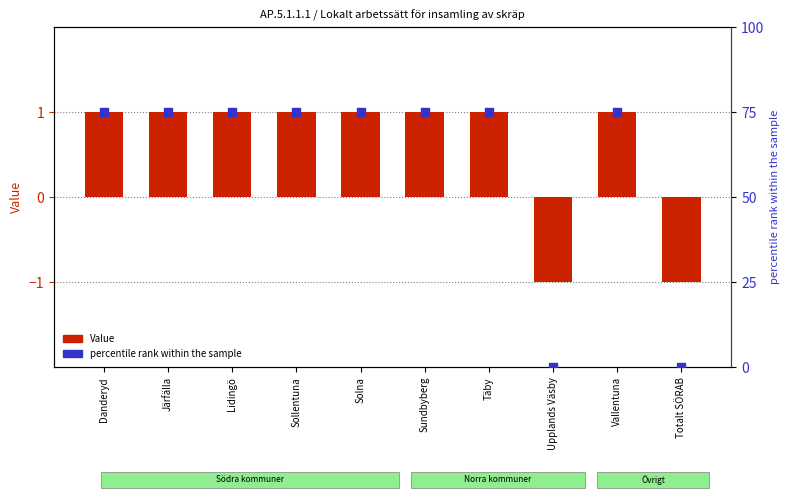

Which series reaches the maximum Y coordinate?

percentile rank within the sample